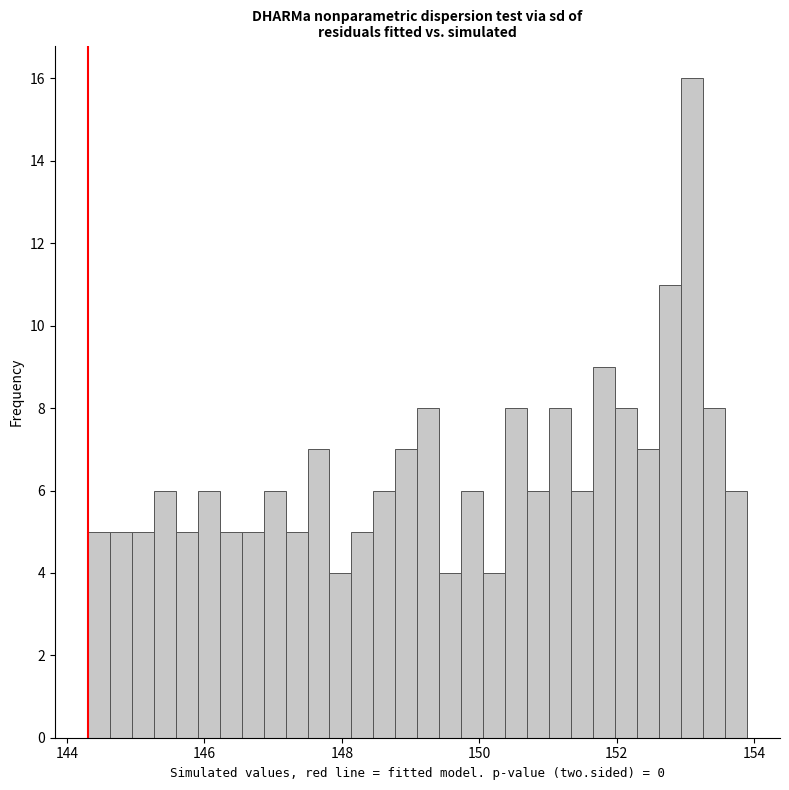

Read against the x-axis, roughly where is the centre of the tallest bar?

153.2